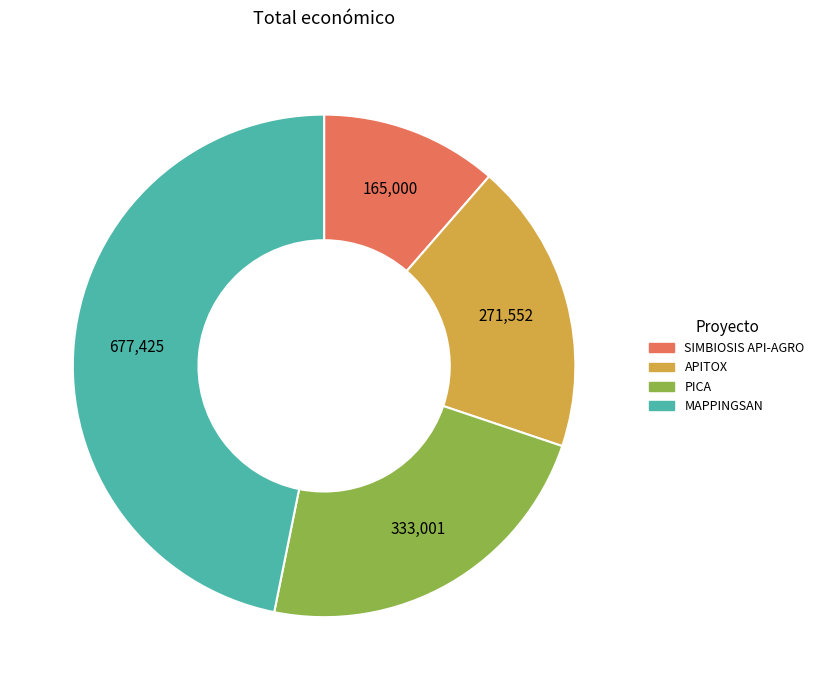

What is the largest slice in the pie chart?

MAPPINGSAN